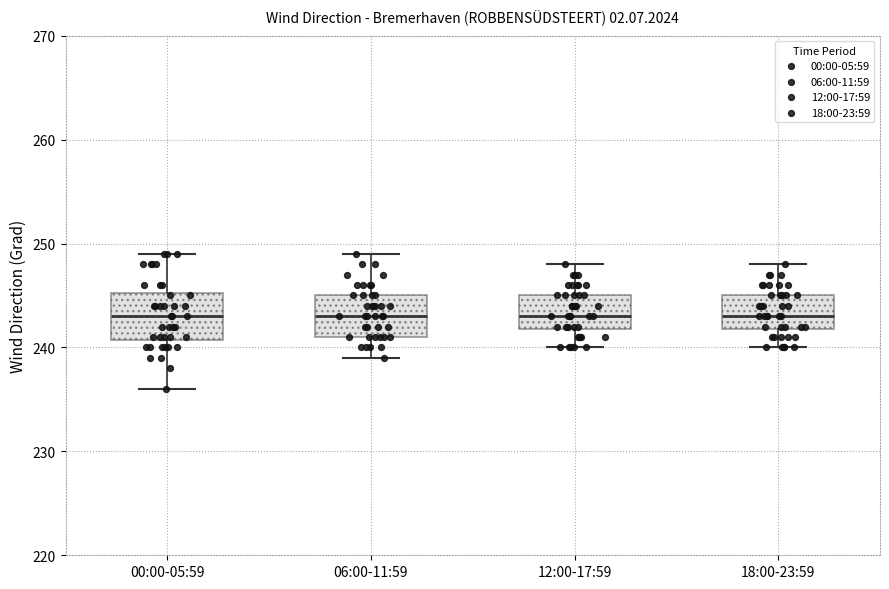

Reading left to right, read every box against the y-axis: the position of its median line, the range the box covers, and the ends of its whiskers. The values are not printed on the chart, so give them approximately, as read against the axis.

00:00-05:59: median 243, box 241 to 245, whiskers 236 to 249
06:00-11:59: median 243, box 241 to 245, whiskers 239 to 249
12:00-17:59: median 243, box 242 to 245, whiskers 240 to 248
18:00-23:59: median 243, box 242 to 245, whiskers 240 to 248